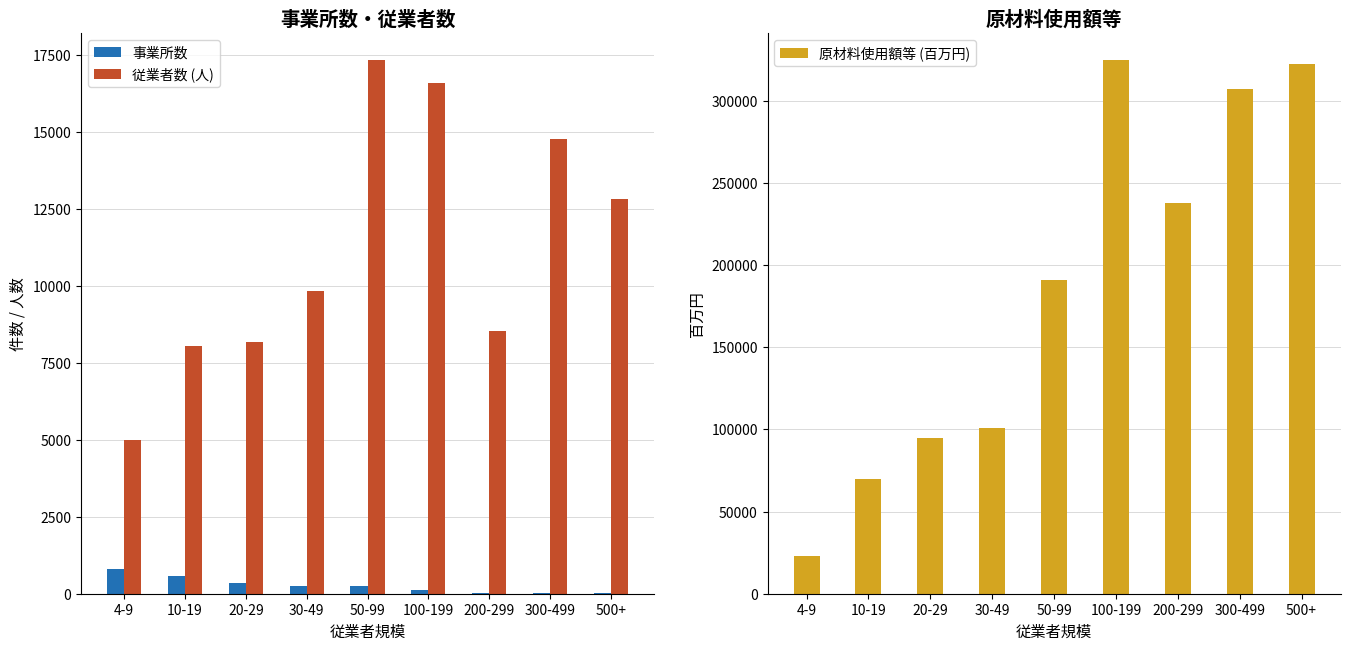

What is the difference between the maximum and minimum values in the 事業所数 series?

785